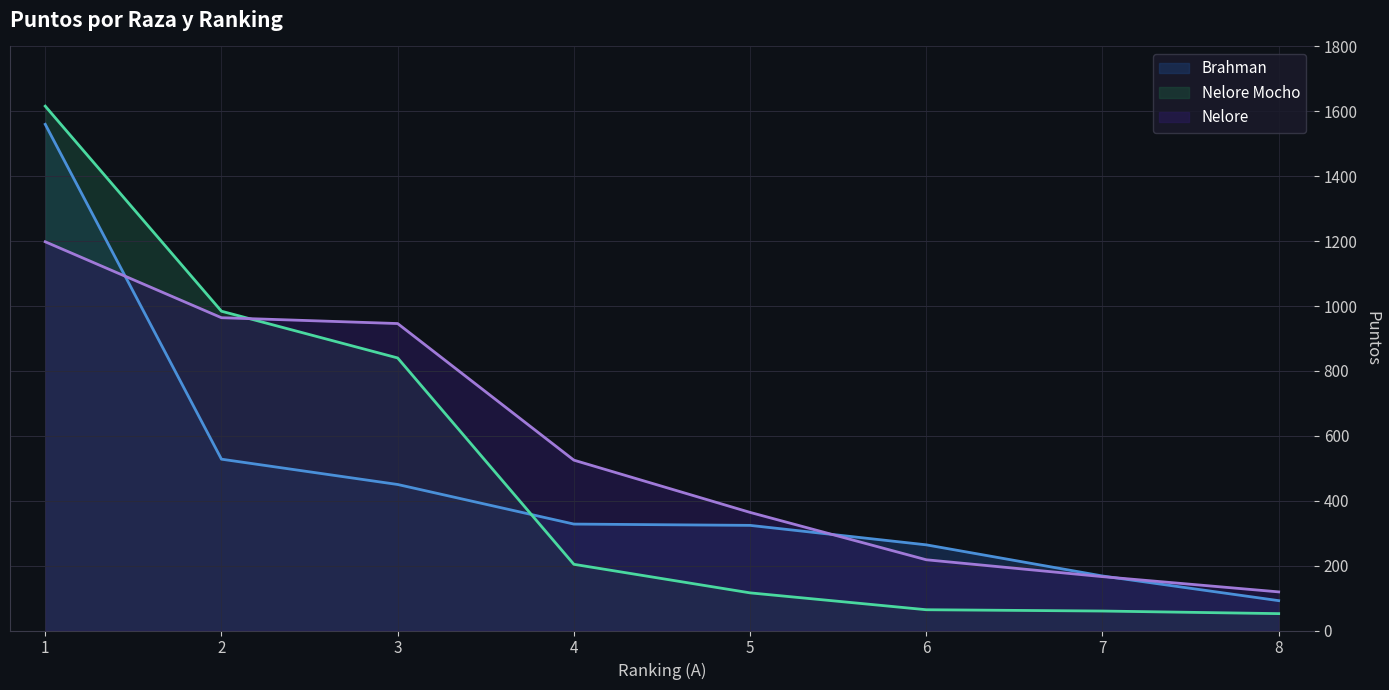

Between 3 and 1, which is larger?

1